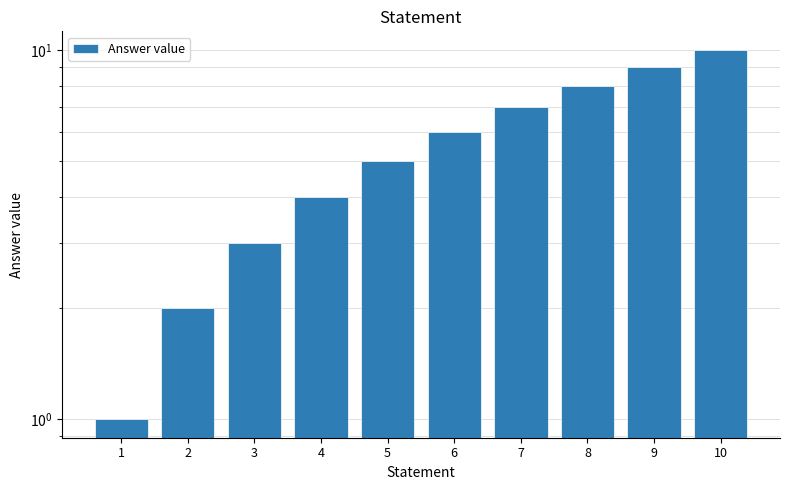

Reading left to right, what are all the values shown in this chart?

1=1	2=2	3=3	4=4	5=5	6=6	7=7	8=8	9=9	10=10